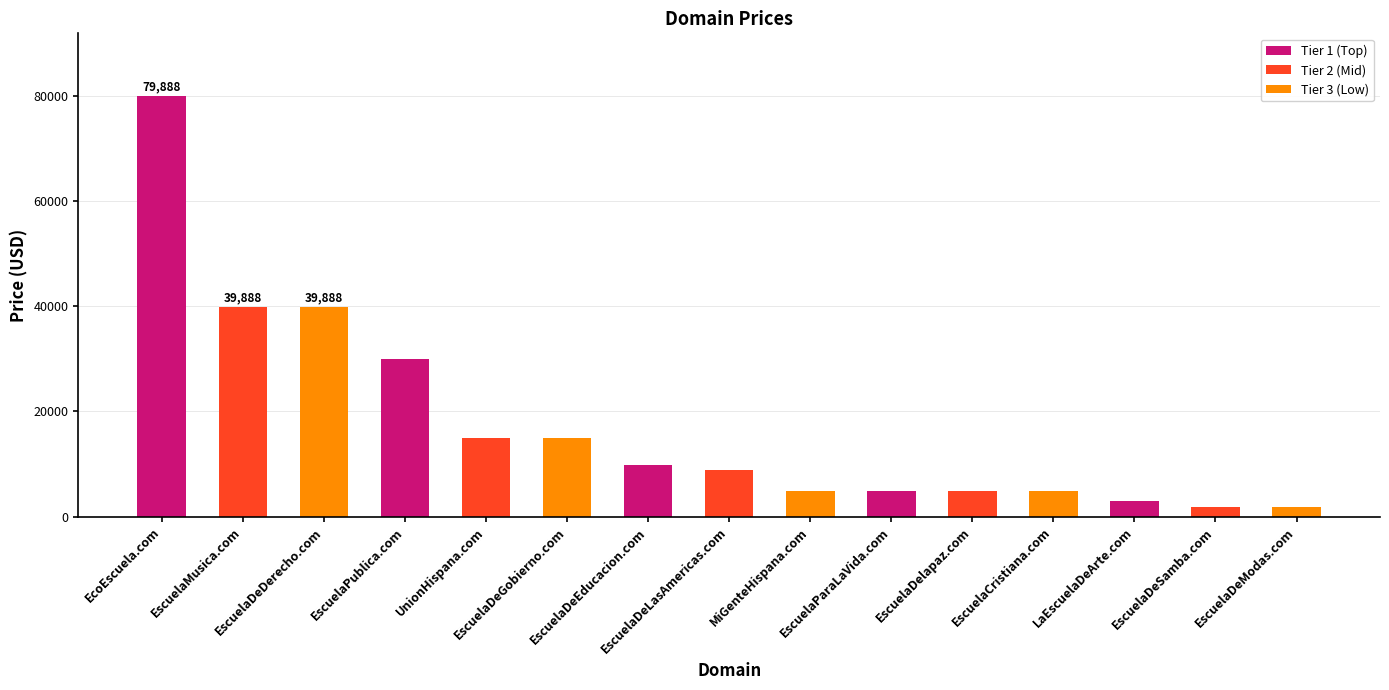

What is the value of the 8th bar from the left?

8888